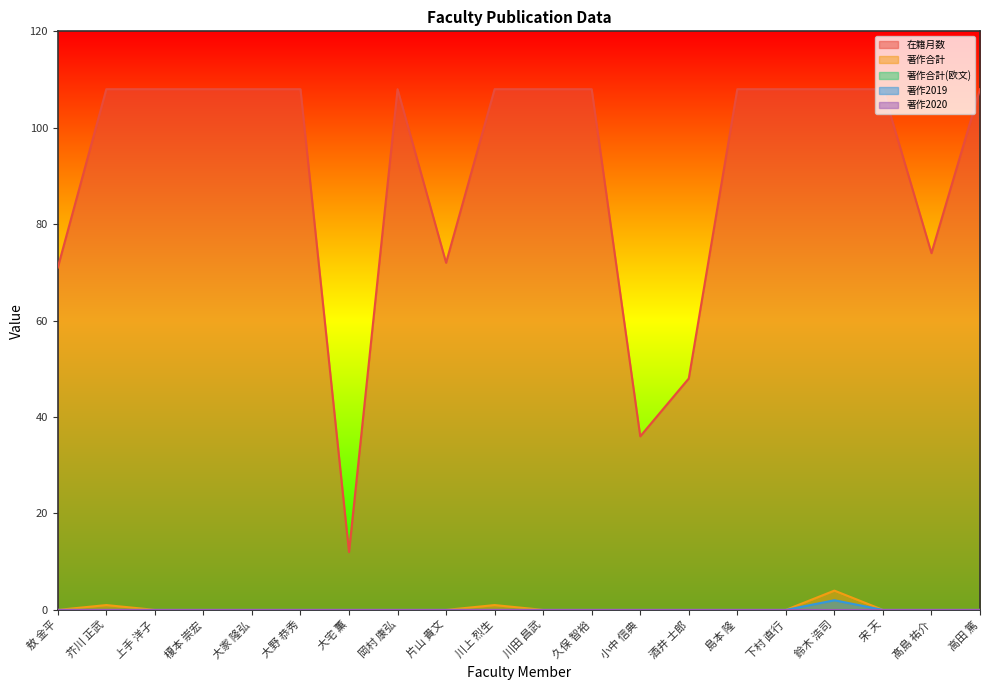

True or false: 著作2019 and 著作合計 intersect in this chart.

False